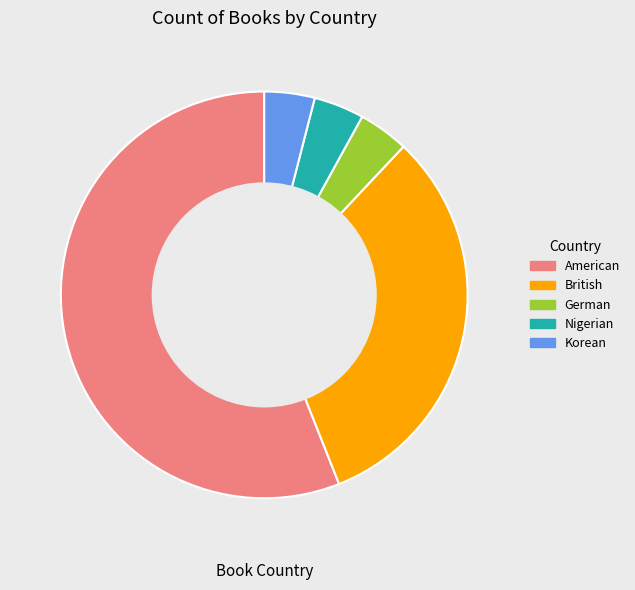

Between British and American, which is larger?

American